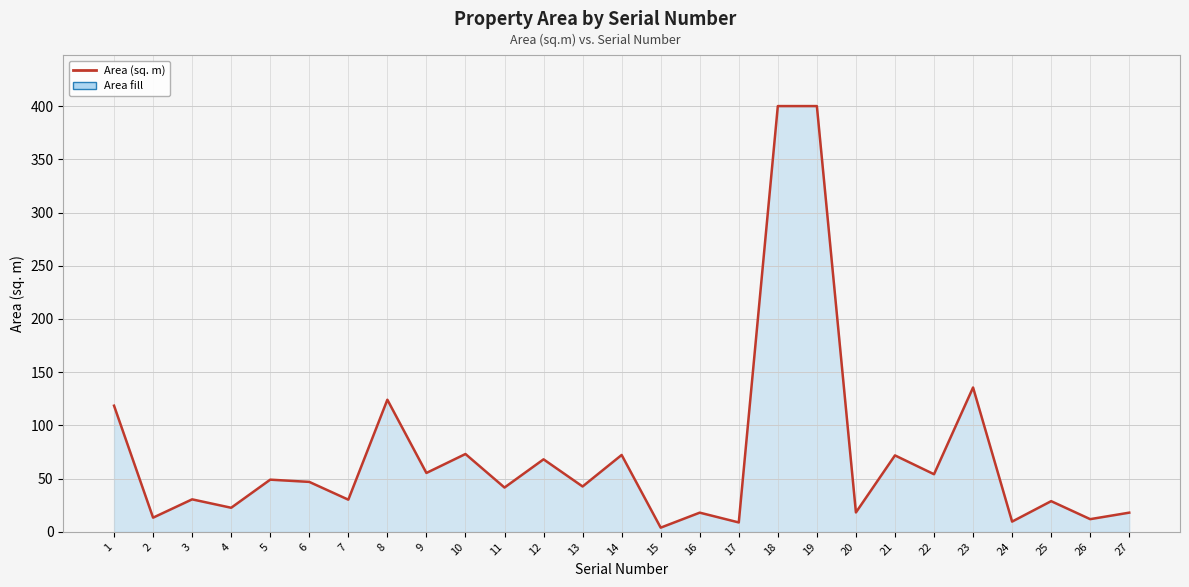

Where is the data nearest to the value 201?

23